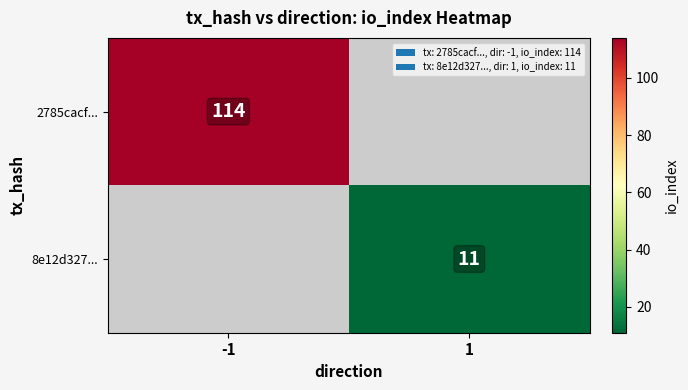

True or false: 2785cacf... has a value of 189 at -1.

False